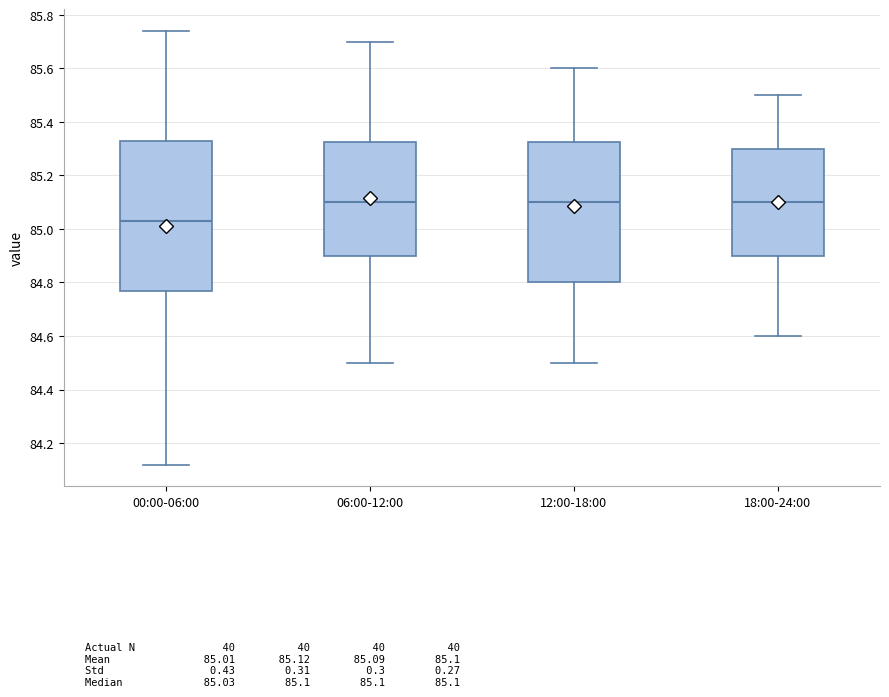

Which box is the tallest, from its lower edge to its upper edge?

00:00-06:00